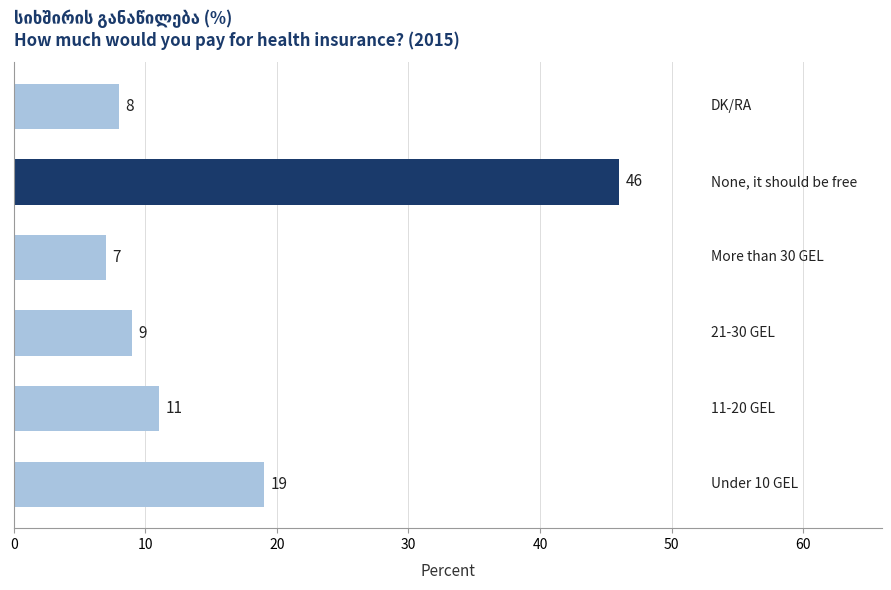

What is the minimum value shown in the chart?

7